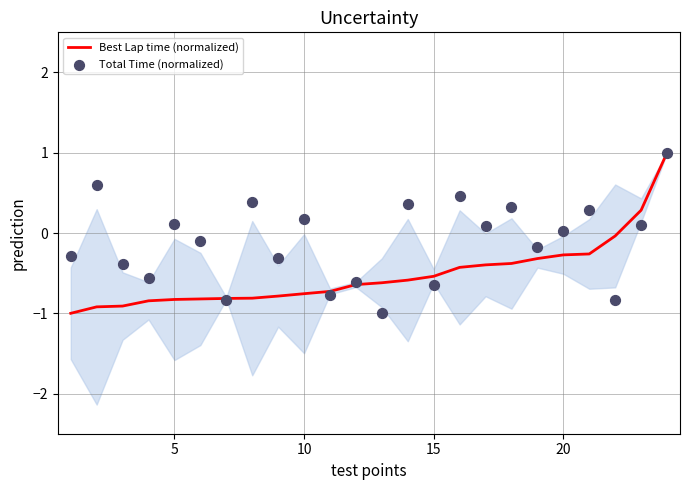

What are all the series names shown in the legend?

Best Lap time (normalized), Total Time (normalized)